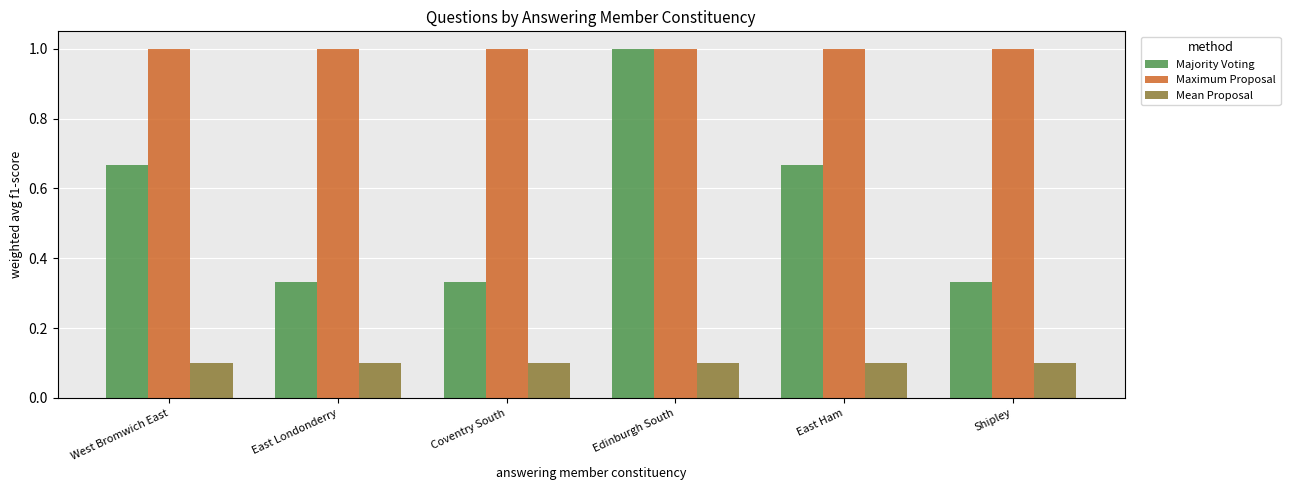

What position from the right is Shipley?

1